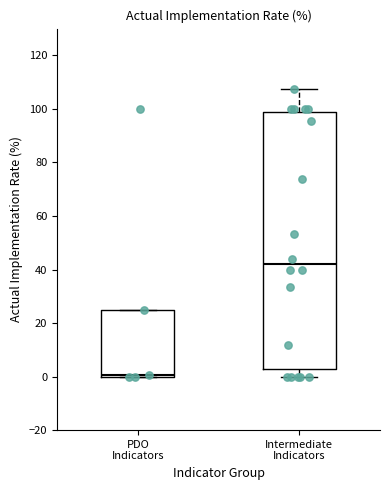

Which box has the lowest median line?

PDO Indicators